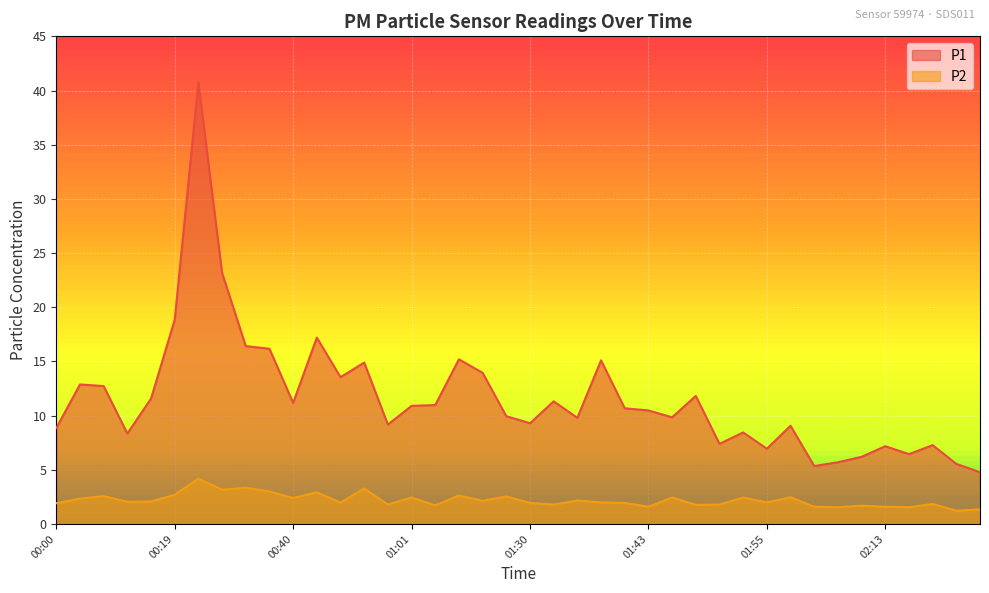

What is the average value of the P1 series?

11.6